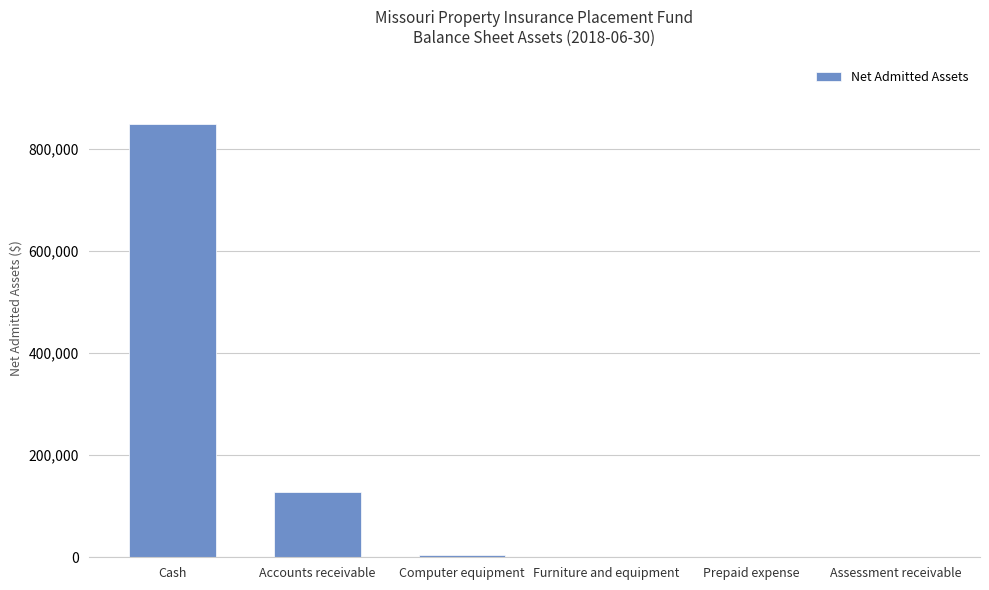

At which category does the chart reach its peak across all series?

Cash